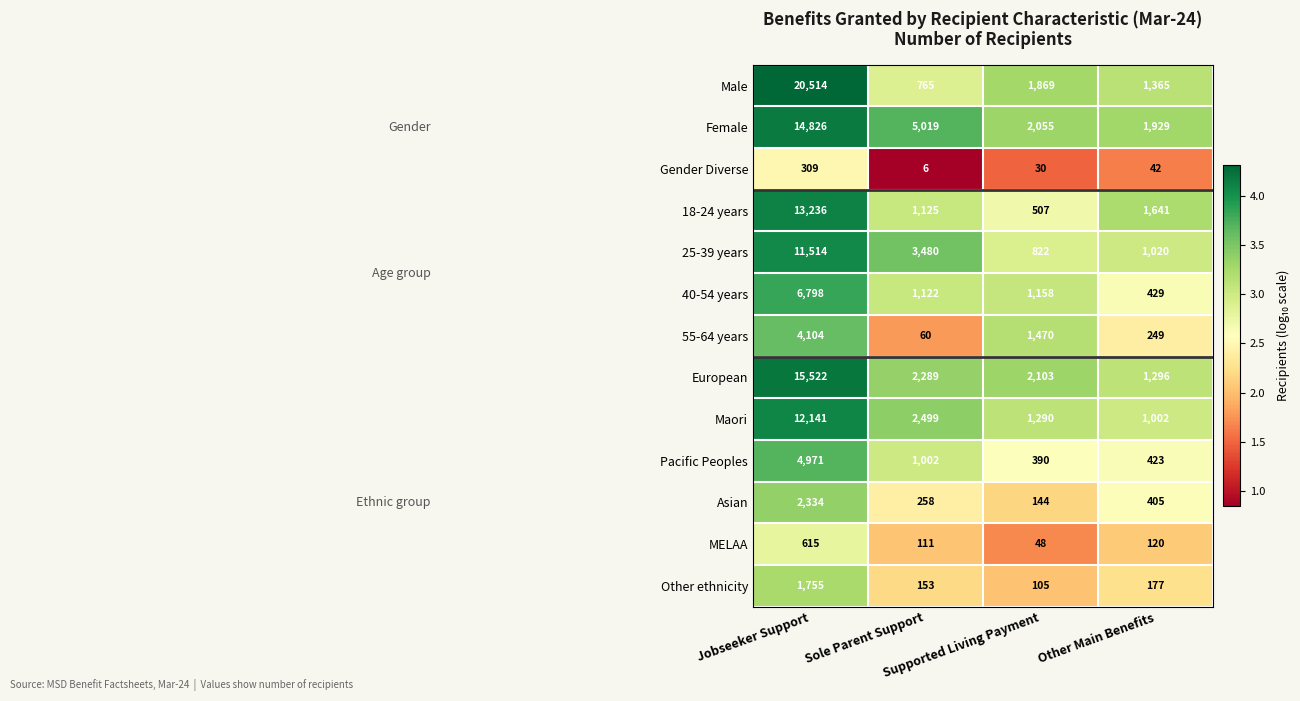

Count the number of categories in the chart.

4